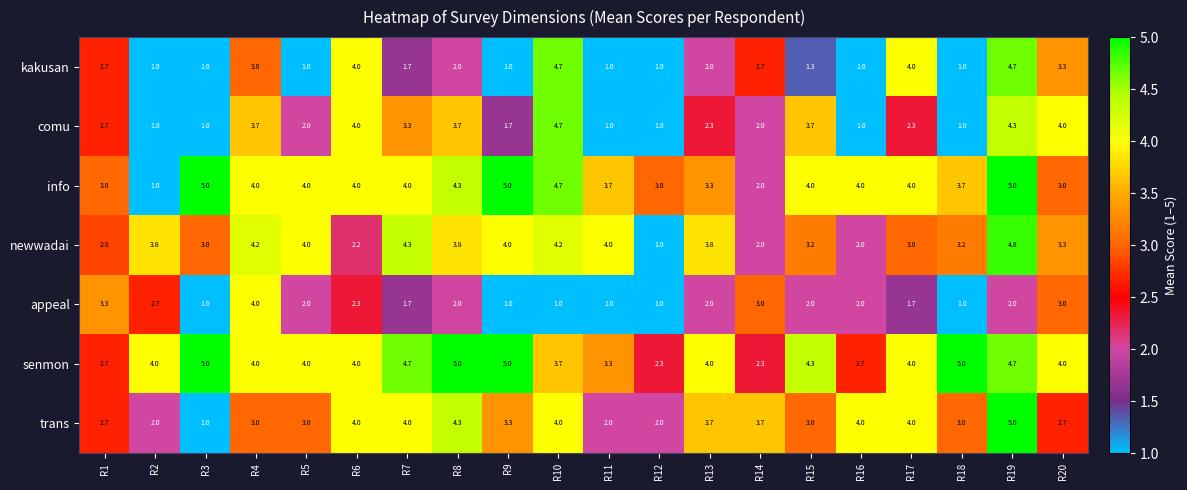

Which series has the largest total across all categories?

senmon